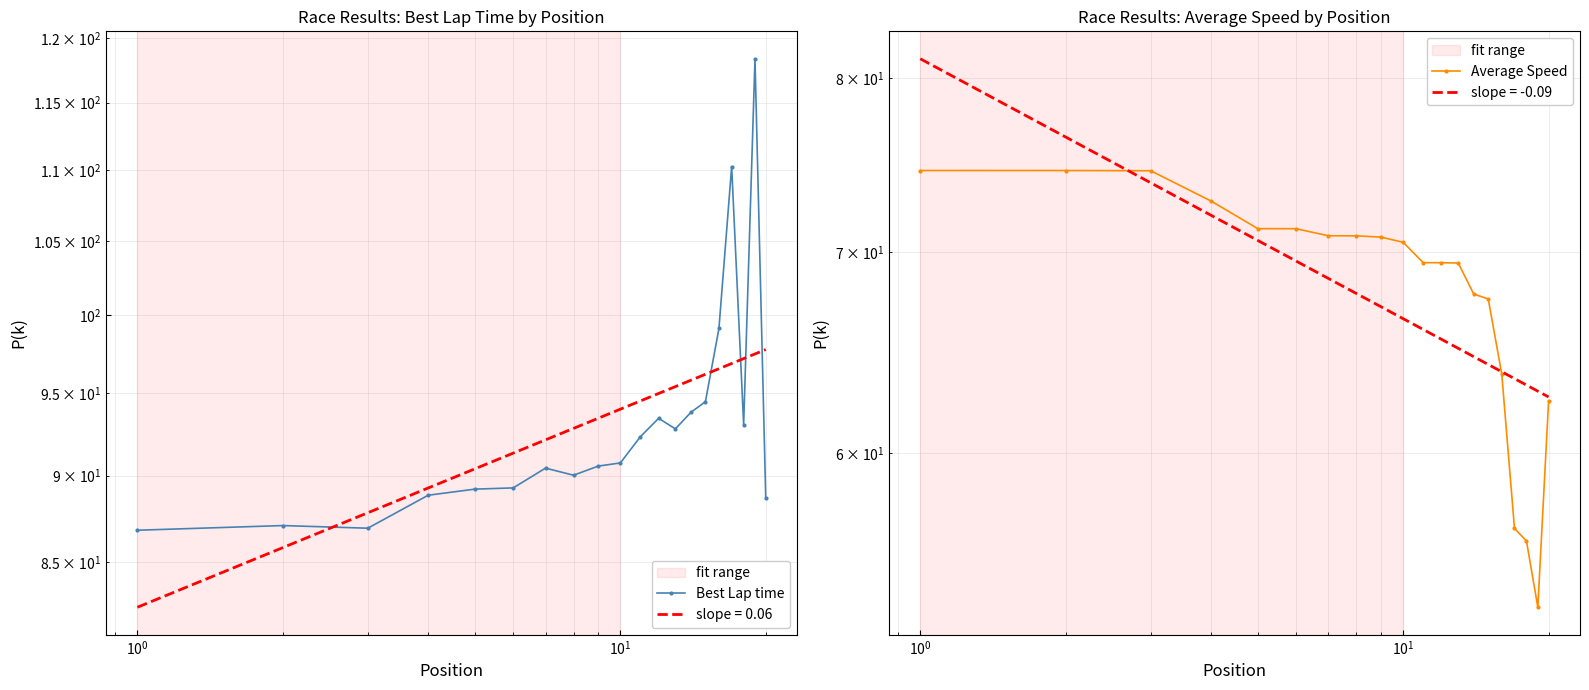

True or false: Average Speed and Best Lap time cross at least once.

False